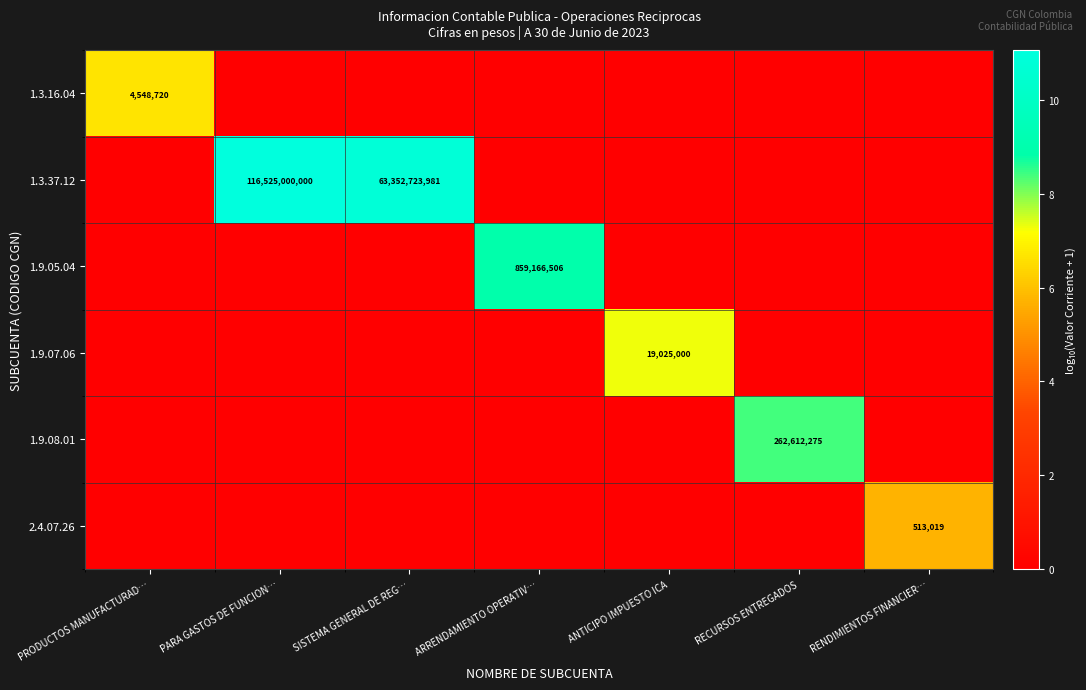

The value of 1.9.07.06 at ANTICIPO IMPUESTO ICA is 31465714. True or false?

False